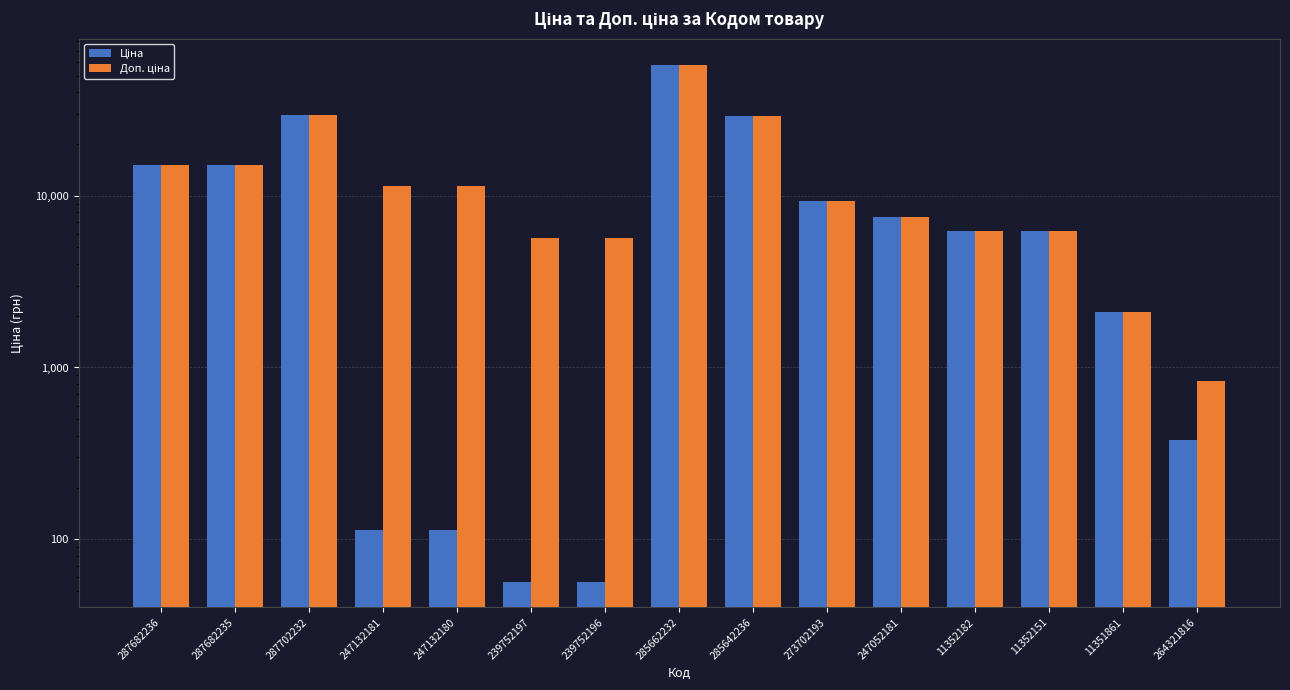

What is the total value across all series at 287702232?

59097.9